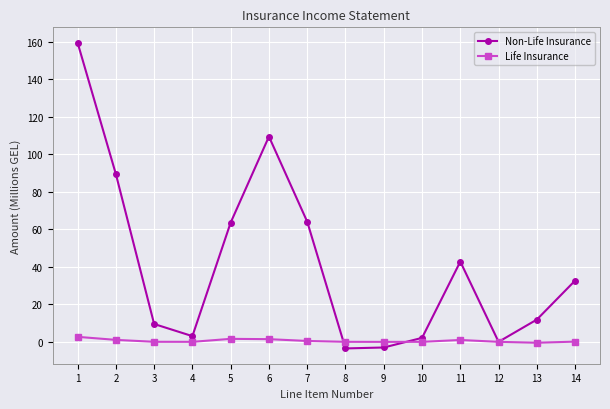

The value of Non-Life Insurance at 3 is 9.5. True or false?

True